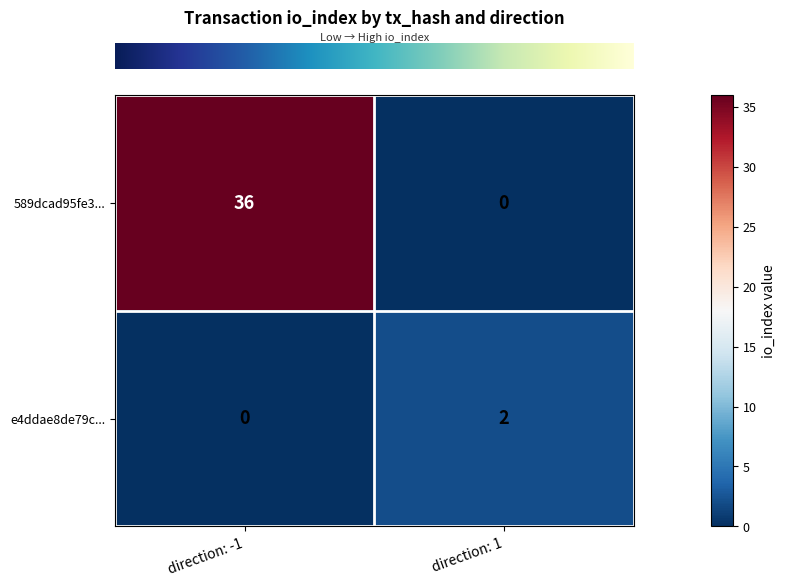

At direction: 1, list the series in order from largest to smallest.

e4ddae8de79c..., 589dcad95fe3...